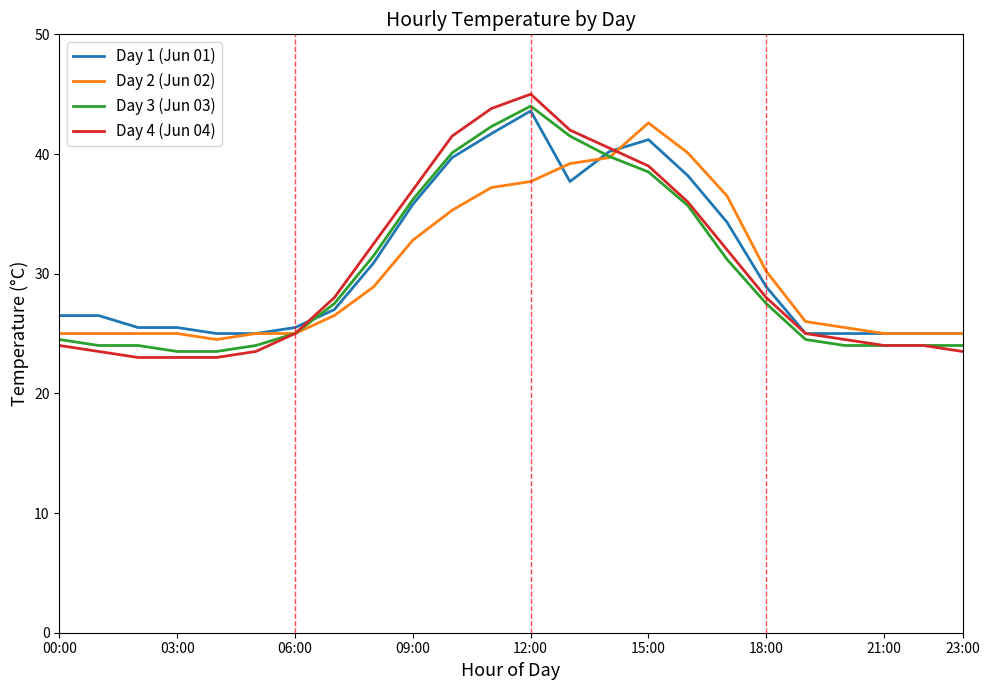

Which series has the largest range (max minus min)?

Day 4 (Jun 04)